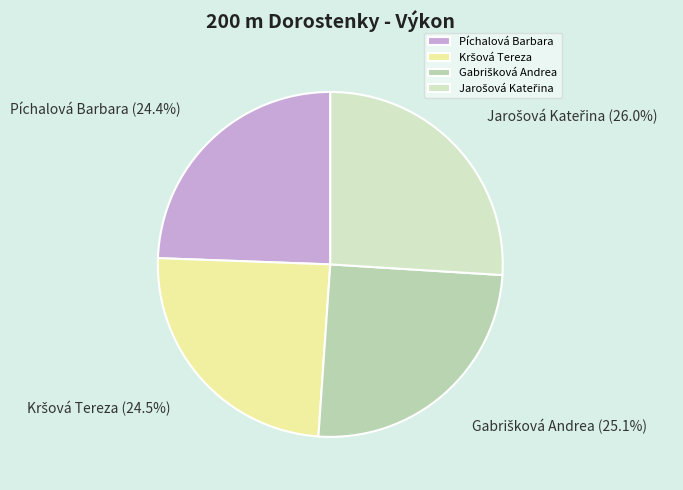

Is there a majority slice in this chart?

No